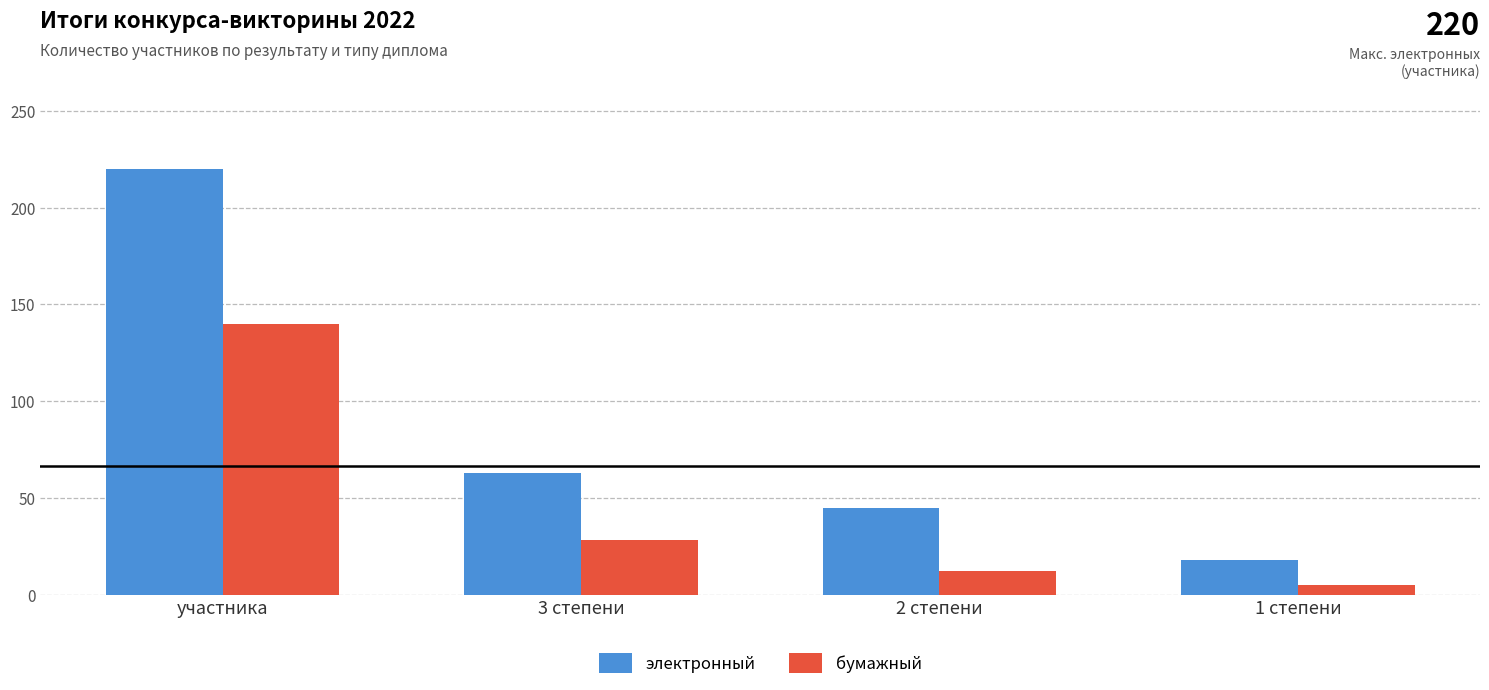

What is the difference between the highest and lowest values at 2 степени?

33